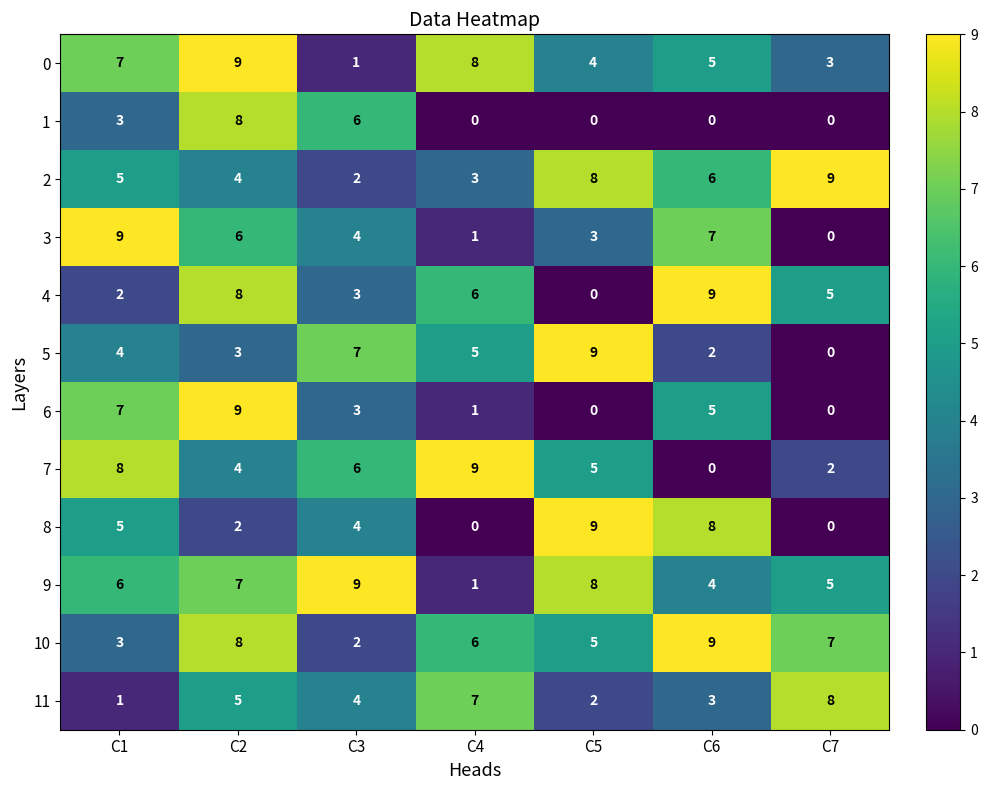

What is the difference between the maximum and second lowest values in the 8 series?

9